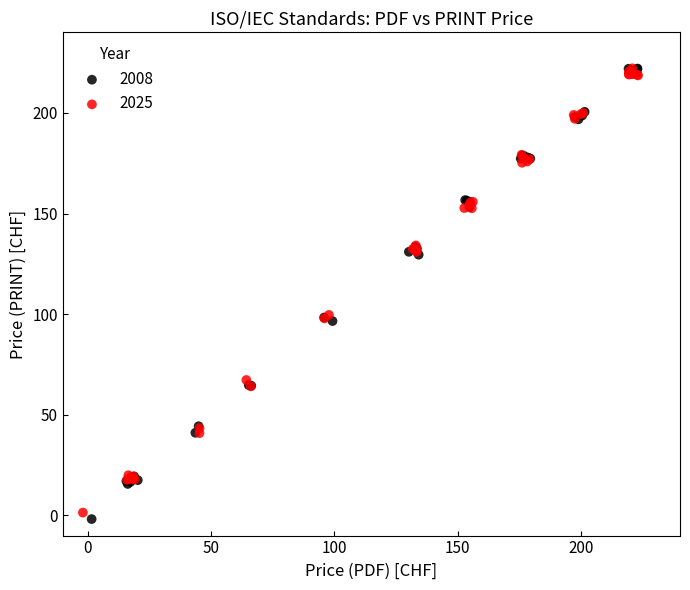

Which series has the largest Y range (max minus min)?

2008